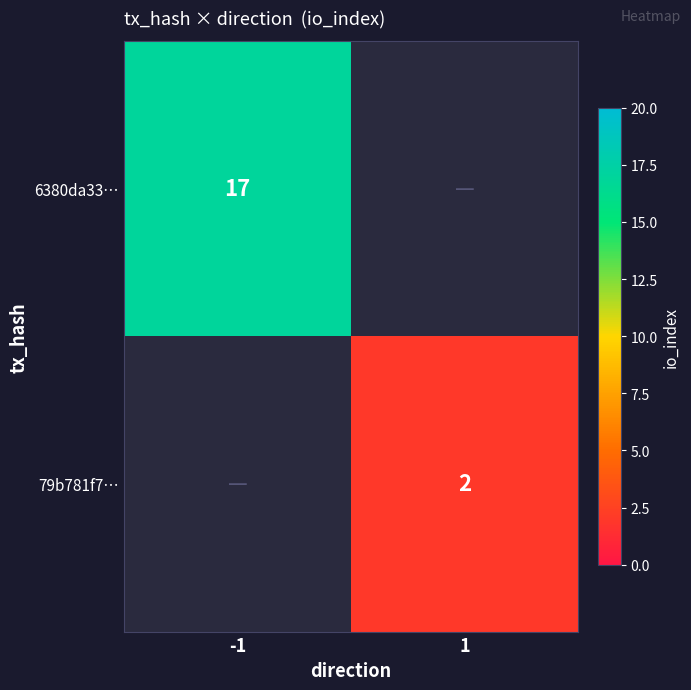

What is the minimum value shown in the chart?

2.0